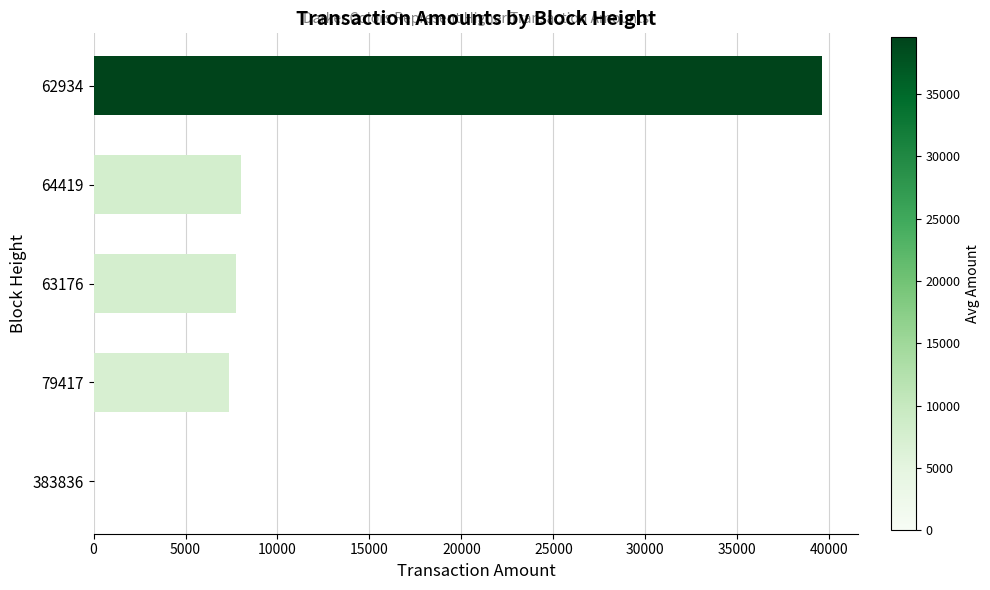

True or false: the data shows 39595 at 62934.

True